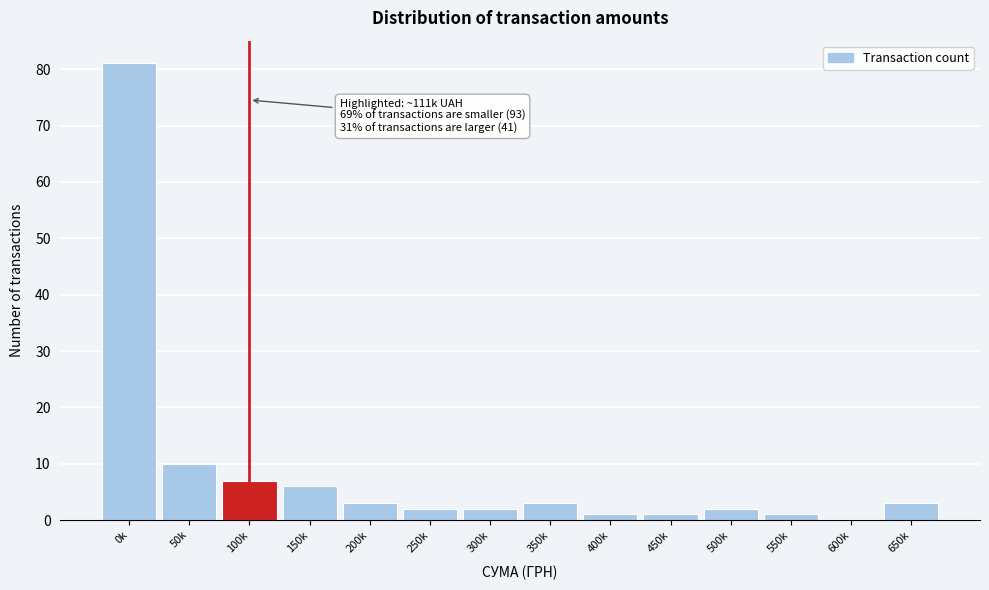

Reading left to right, transcribe all the data shown in this chart.

0k=81	50k=10	100k=7	150k=6	200k=3	250k=2	300k=2	350k=3	400k=1	450k=1	500k=2	550k=1	600k=0	650k=3